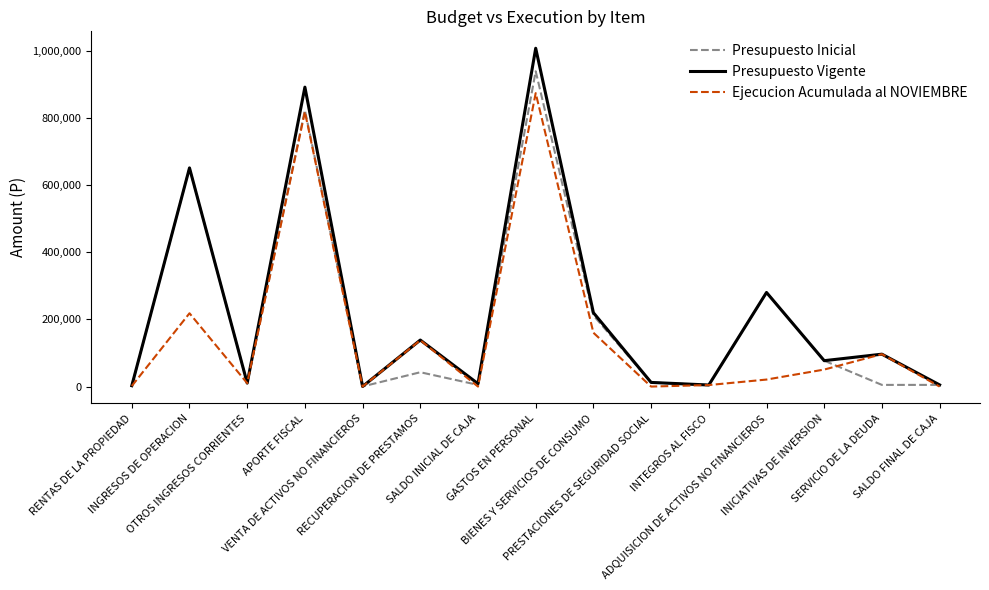

At which label does Presupuesto Inicial first exceed 12336?

INGRESOS DE OPERACION